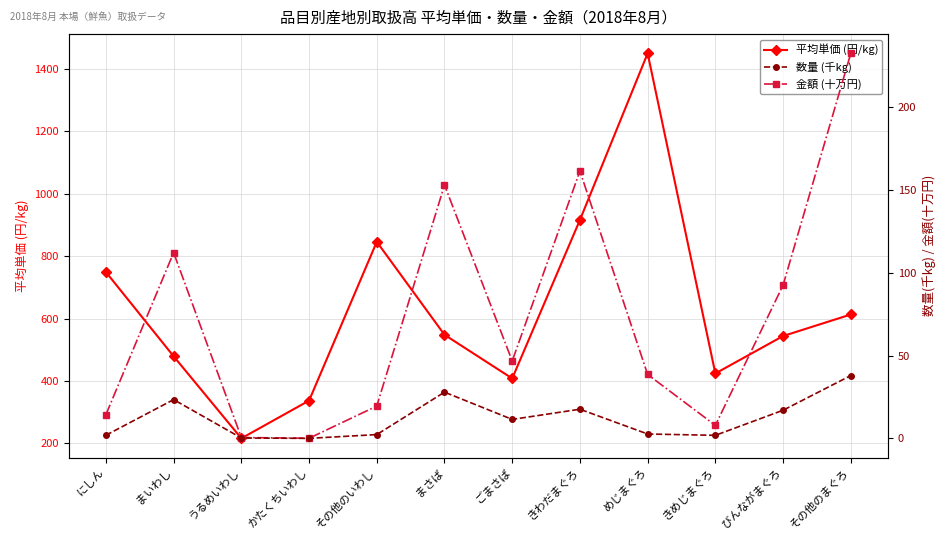

Does the chart display data point markers on the line(s)?

Yes